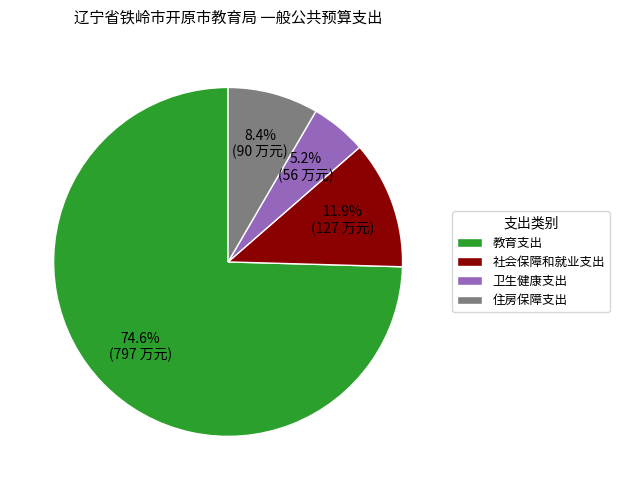

How much of the chart is everything except 住房保障支出?

91.6%